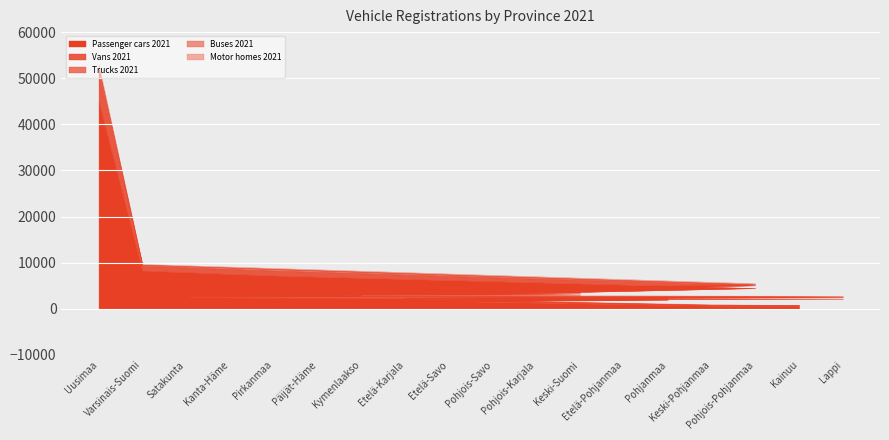

Is the value of Trucks 2021 at Kainuu greater than the value of Passenger cars 2021 at Satakunta?

No